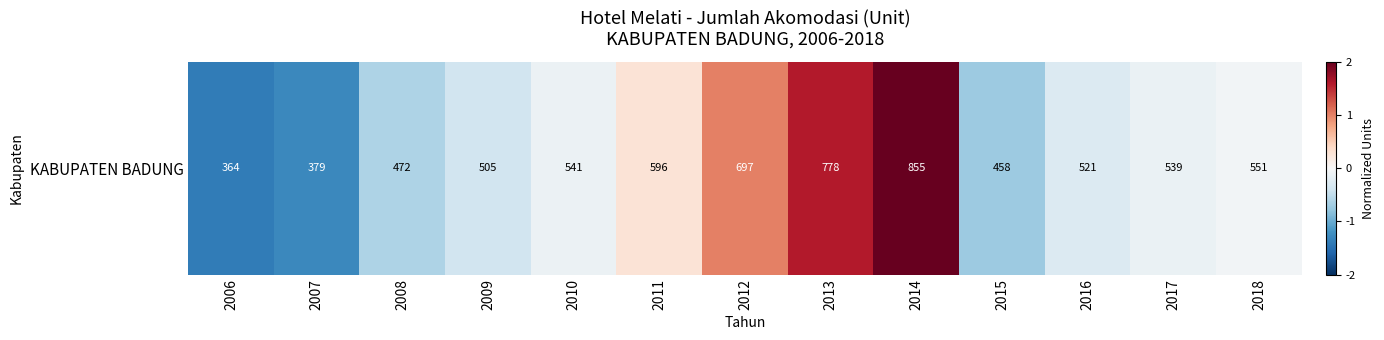

Between 2009 and 2007, which is larger?

2009